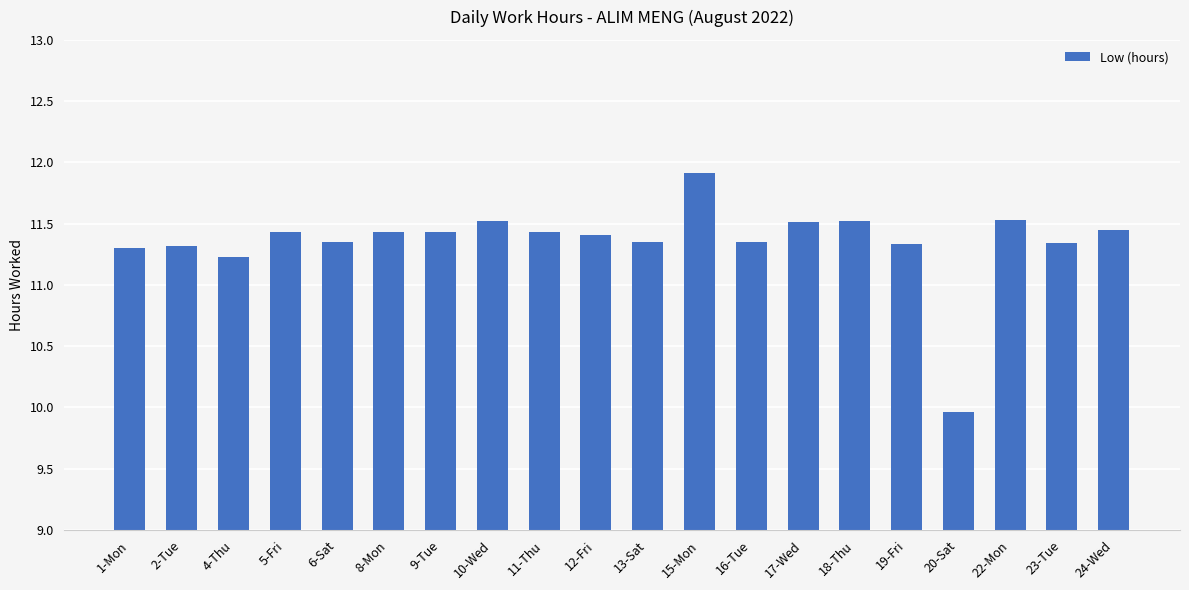

What is the smallest value displayed?

10.0